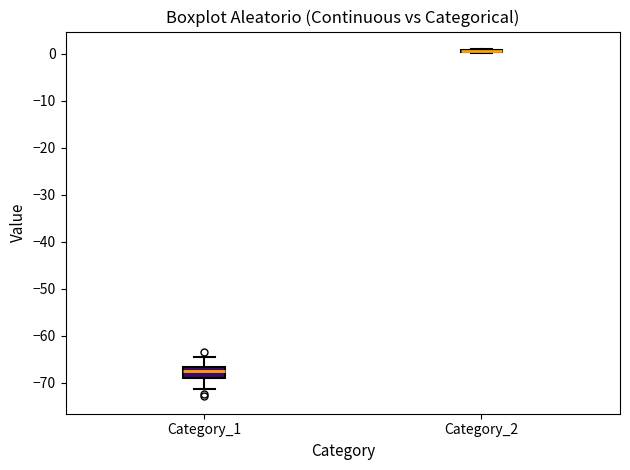

Comparing the boxes themselves (not the whiskers), which one is the tallest?

Category_1